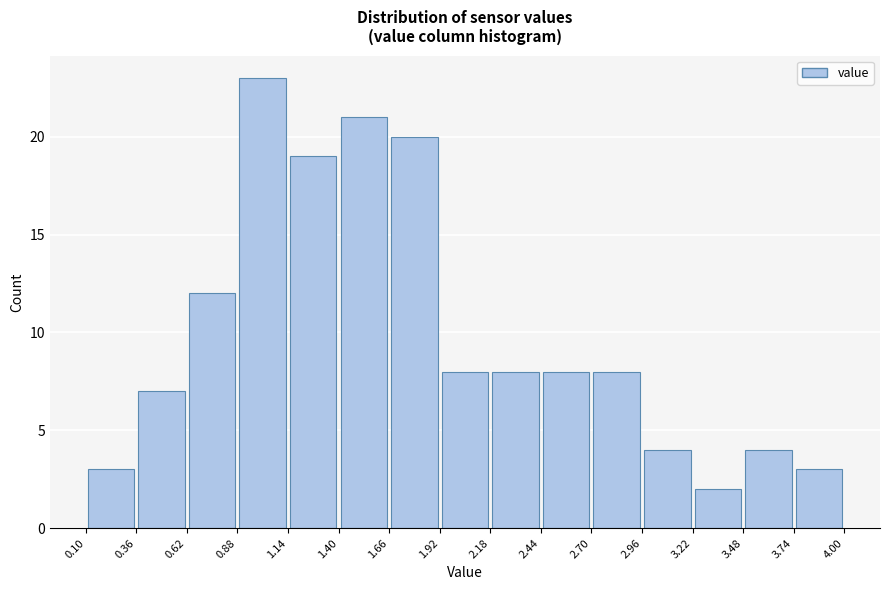

How tall is the bar that spans 2.70 to 2.96 on the x-axis? The values are not printed on the chart, so give them approximately, as read against the axis.

8